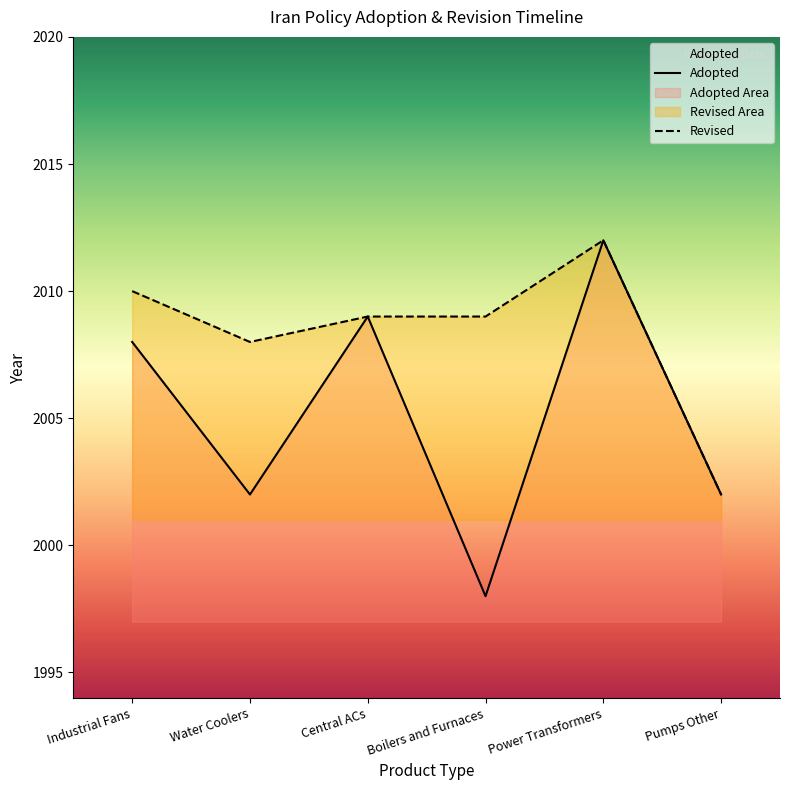

At Central ACs, list the series in order from largest to smallest.

Adopted, Revised